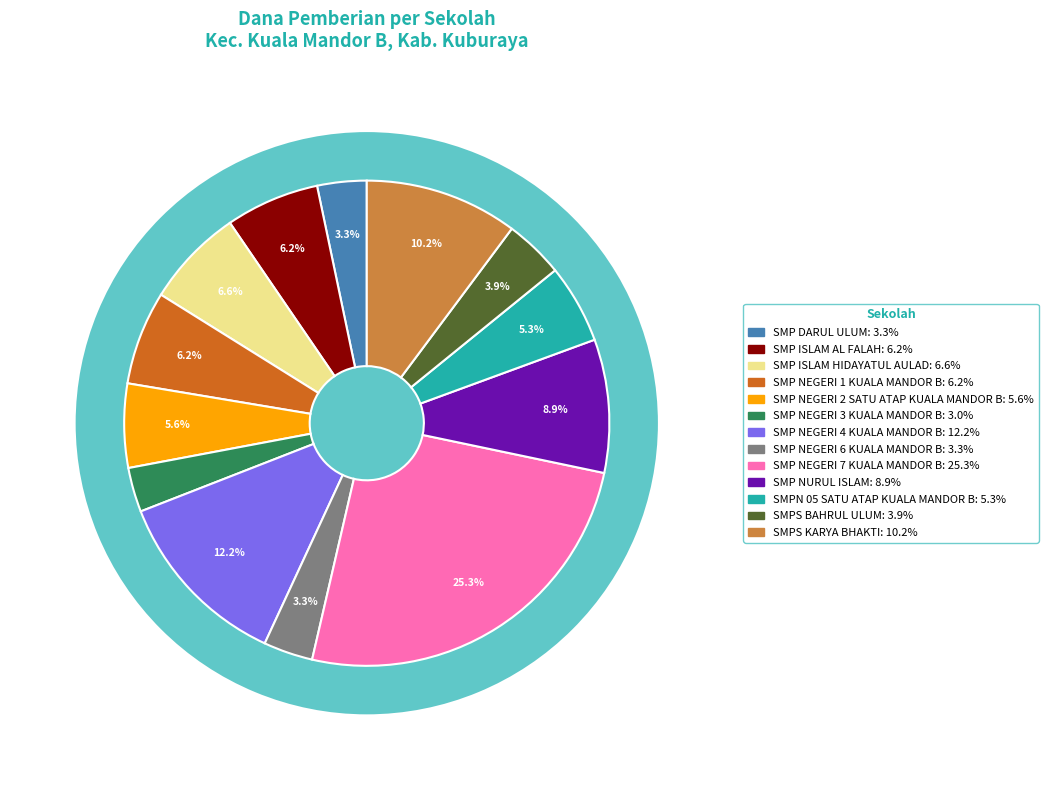

To the nearest percent, what is the difference between the SMP NEGERI 4 KUALA MANDOR B and SMP ISLAM HIDAYATUL AULAD slice percentages?

6%